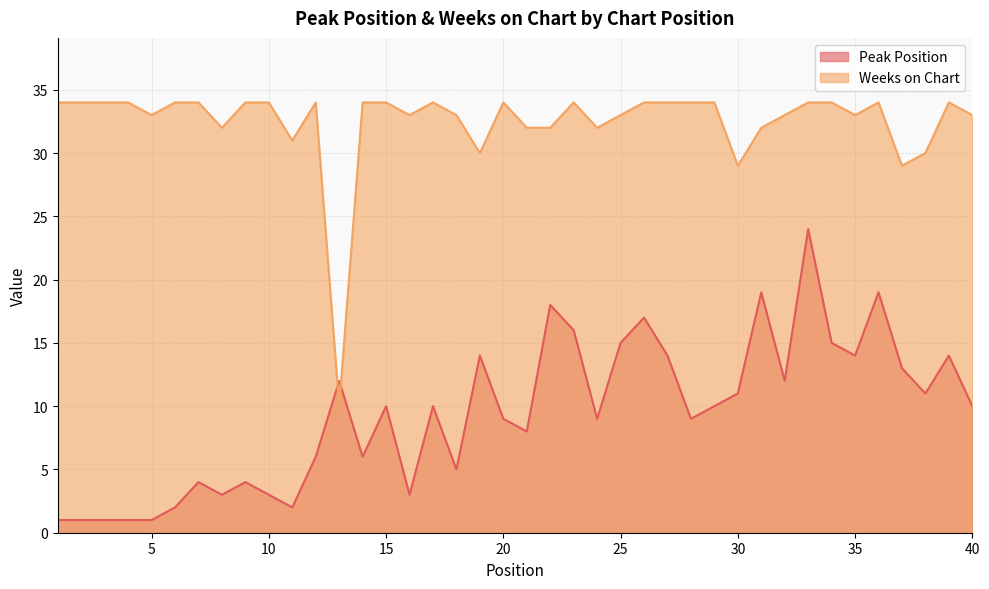

Where do Weeks on Chart and Peak Position first cross each other?

12 and 13